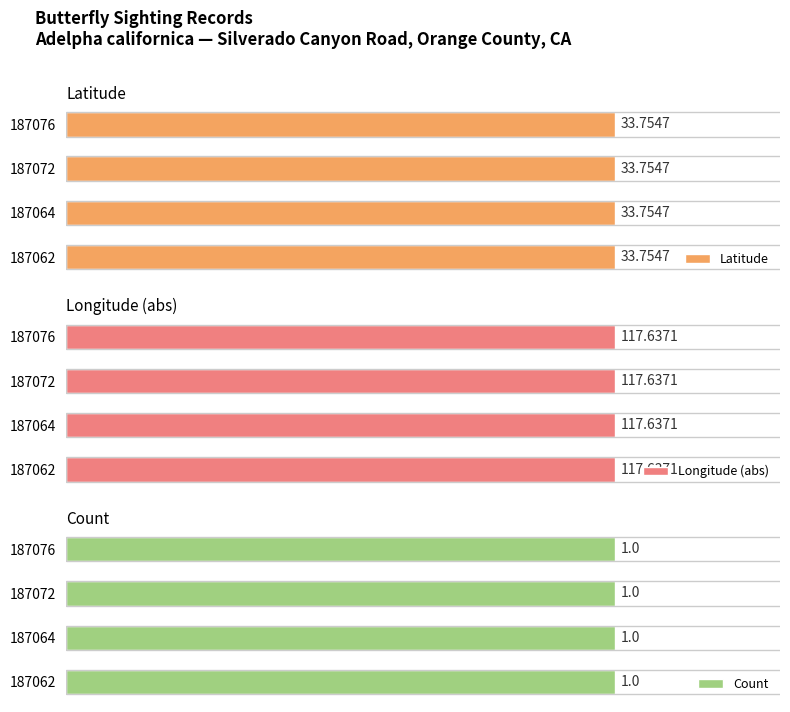

Which series has the largest range (max minus min)?

Latitude